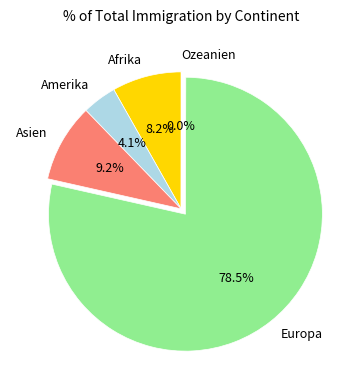

Does any single category account for the majority?

Yes